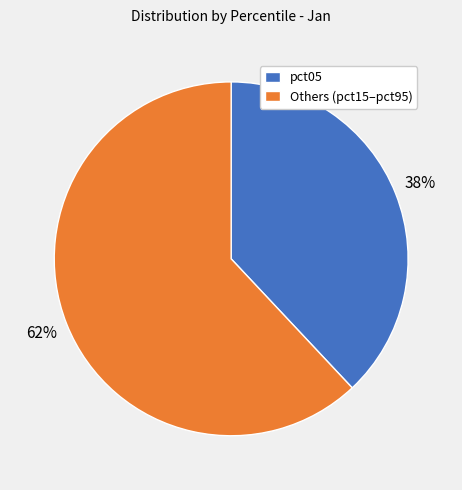

Count the number of slices in the pie.

2